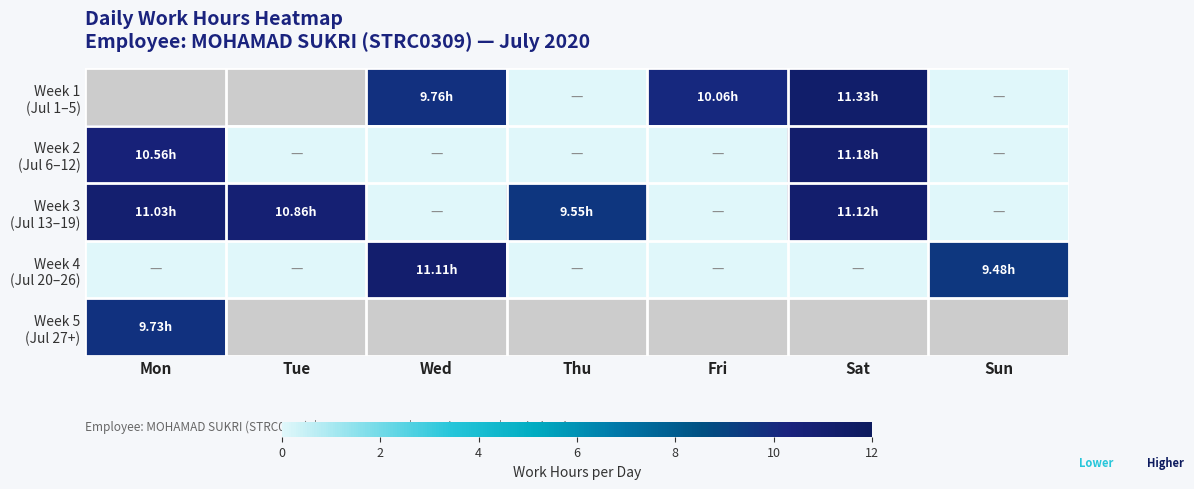

Rank the series at Wed from highest to lowest value.

Week 4 (Jul 20–26), Week 1 (Jul 1–5), Week 2 (Jul 6–12), Week 3 (Jul 13–19), Week 5 (Jul 27+)